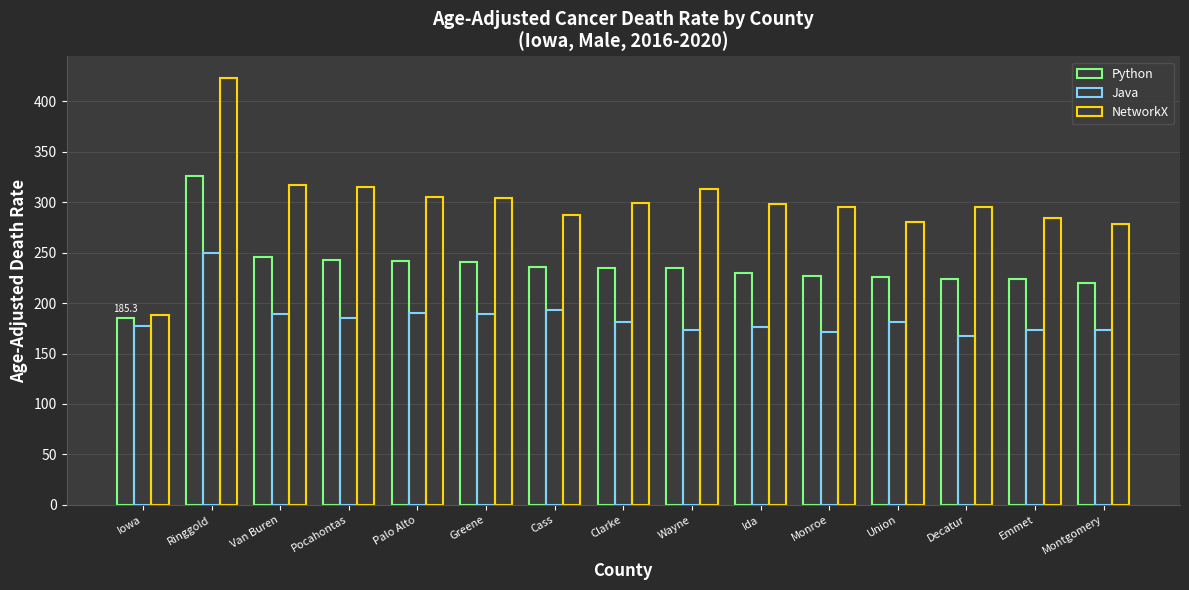

What is the value of the Java bar at the 2nd from the left?

249.8